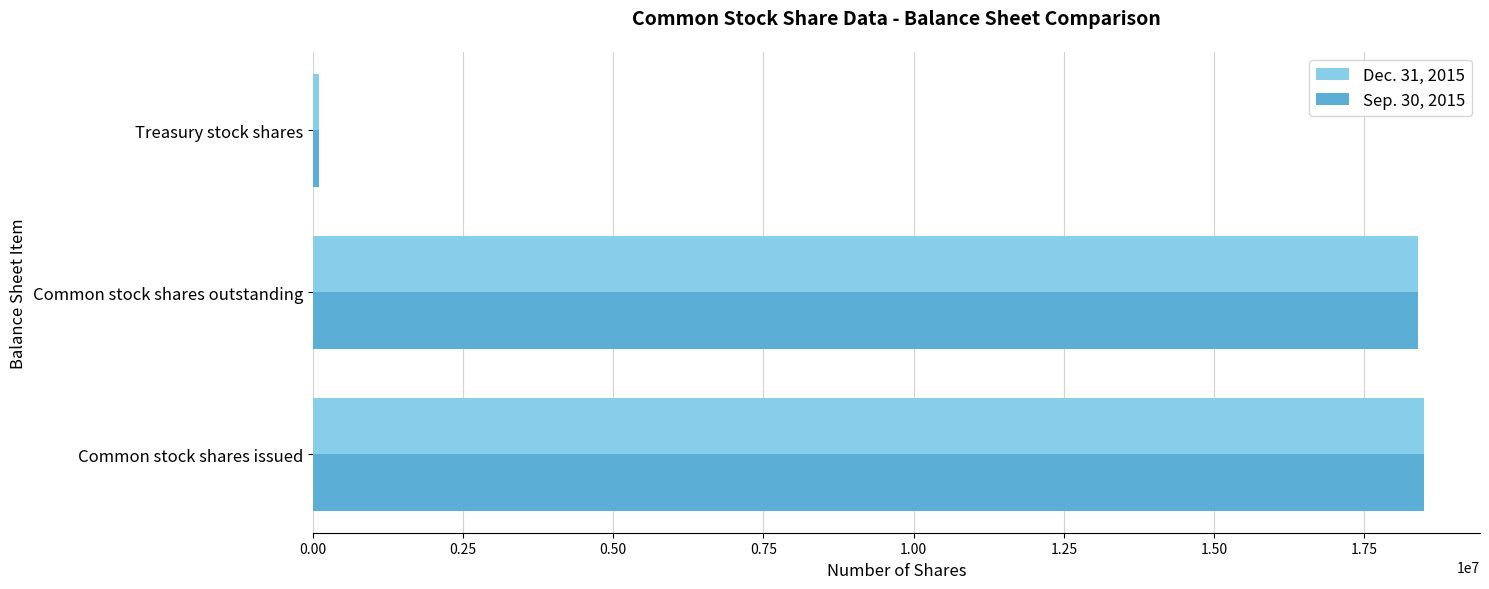

Is it true that Sep. 30, 2015 equals 9078343 at Common stock shares outstanding?

False